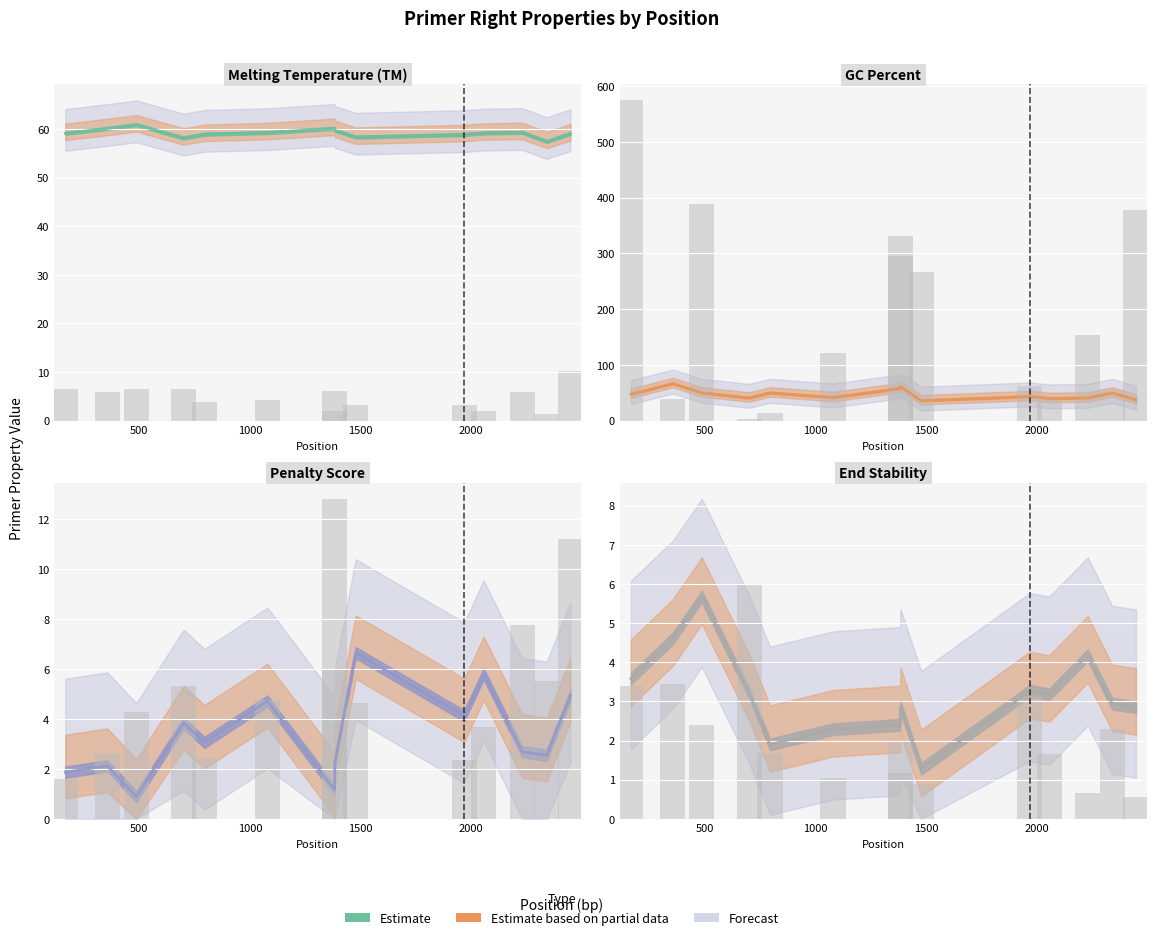

Between 2057 and 794, which is larger?

2057